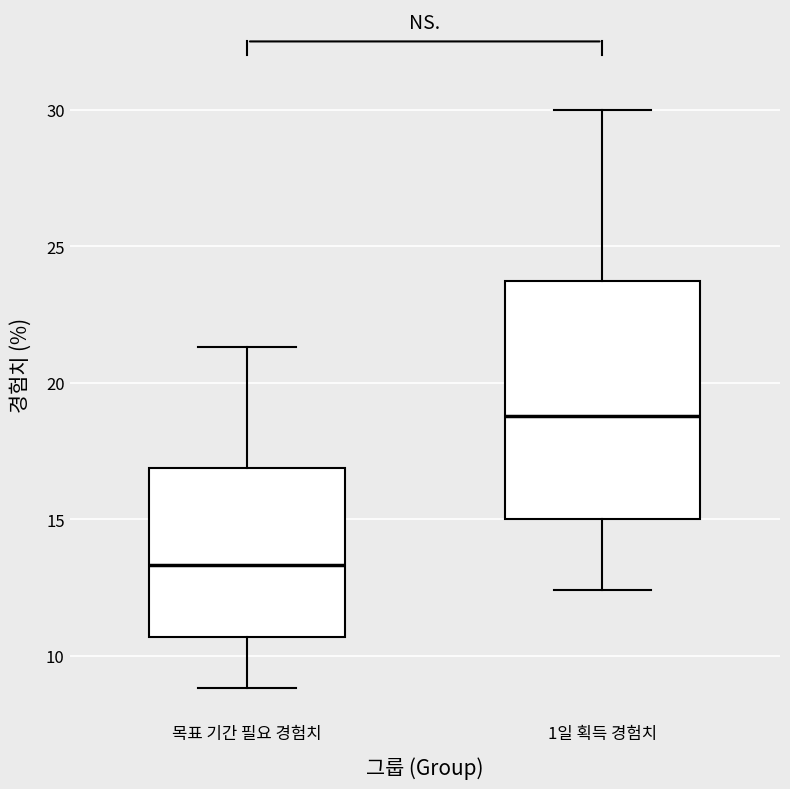

Which box's median line is the highest?

1일 획득 경험치